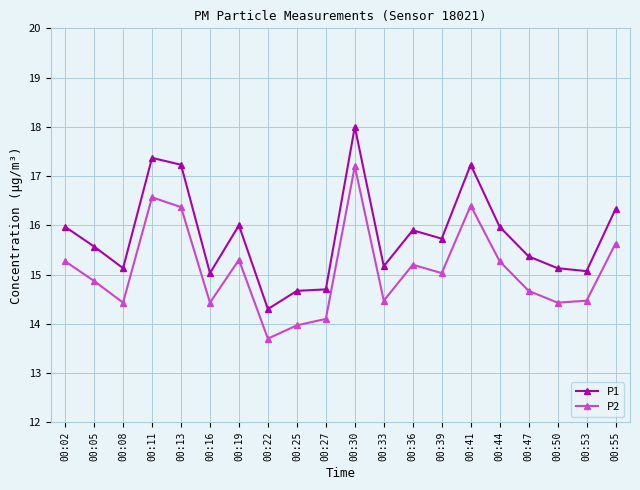

Where is the first local minimum for P1?

00:08